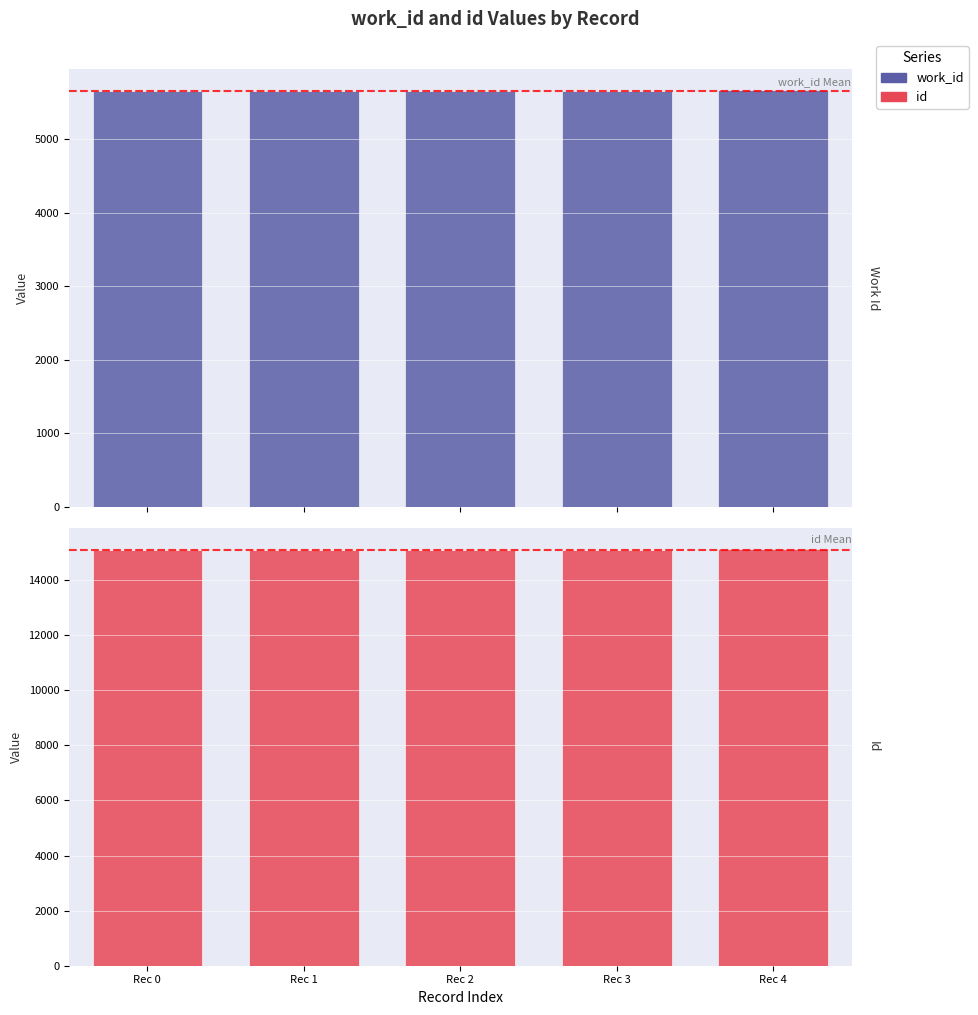

Is it true that id equals 4879 at Rec 4?

False